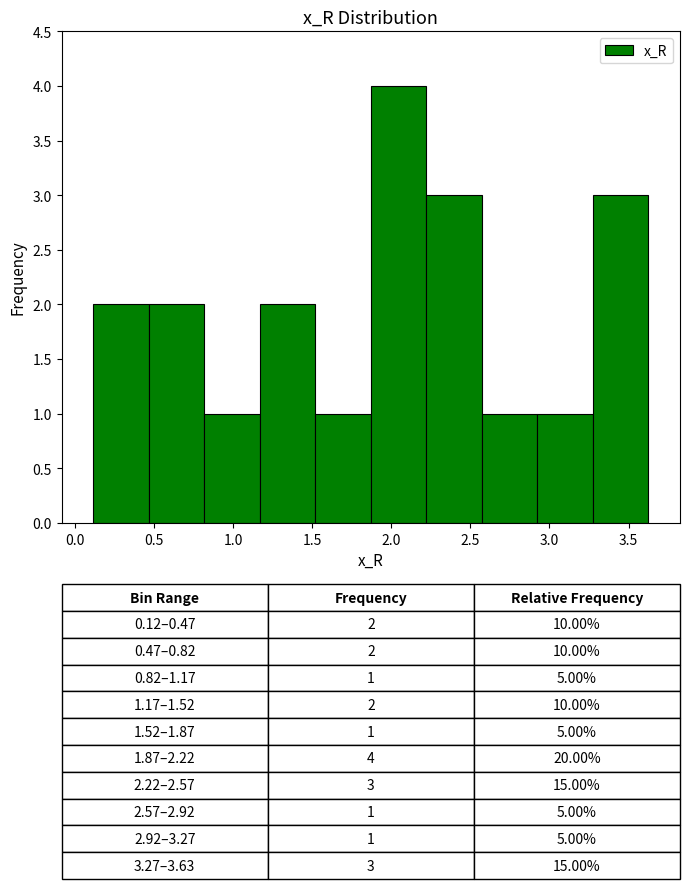

Over which range of the x-axis is the bar tallest?

1.85 to 2.20